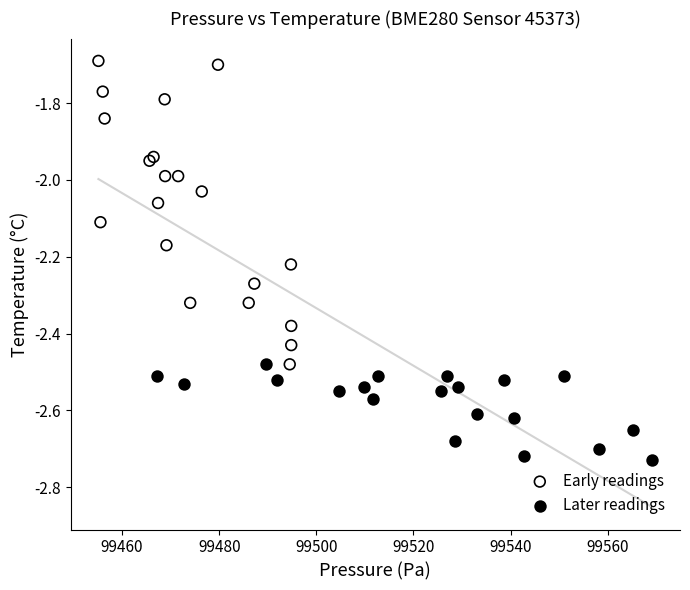

Which series contains the highest Y value?

Early readings